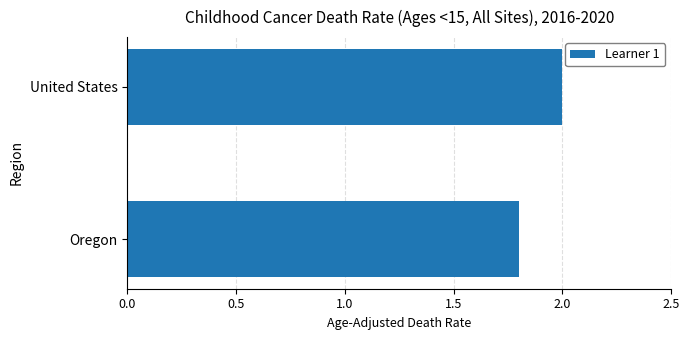

Rank the categories by value from highest to lowest.

United States, Oregon